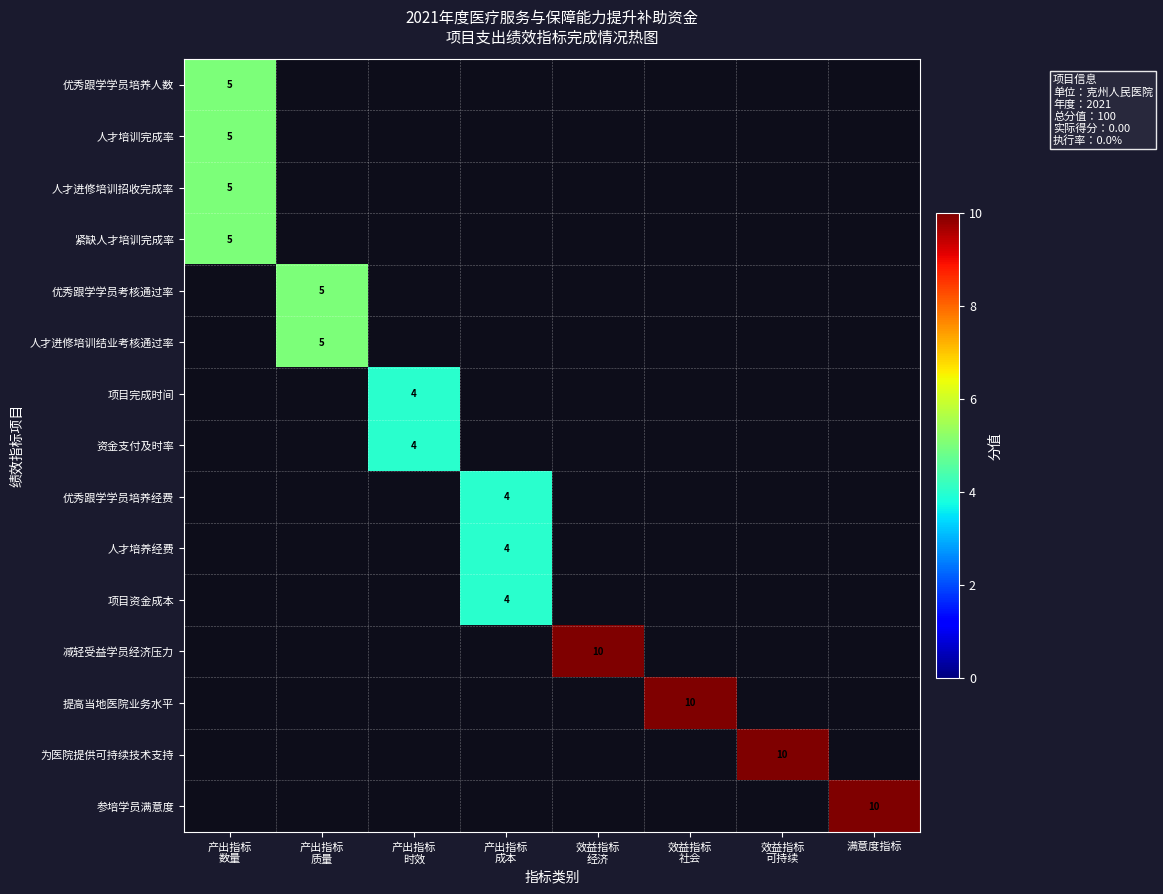

How many data points does each series have?

8